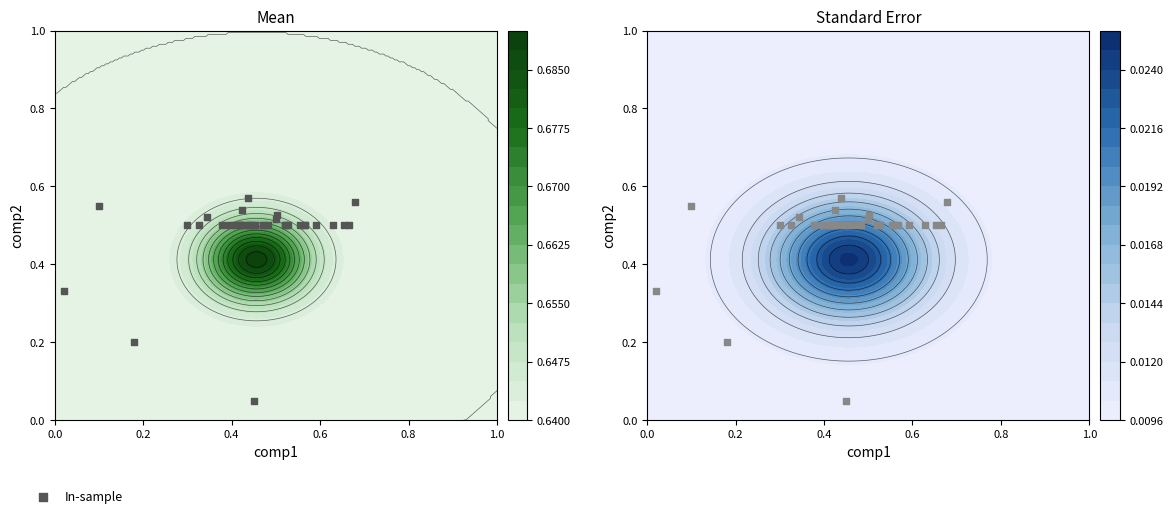

Count the number of categories in the chart.

34